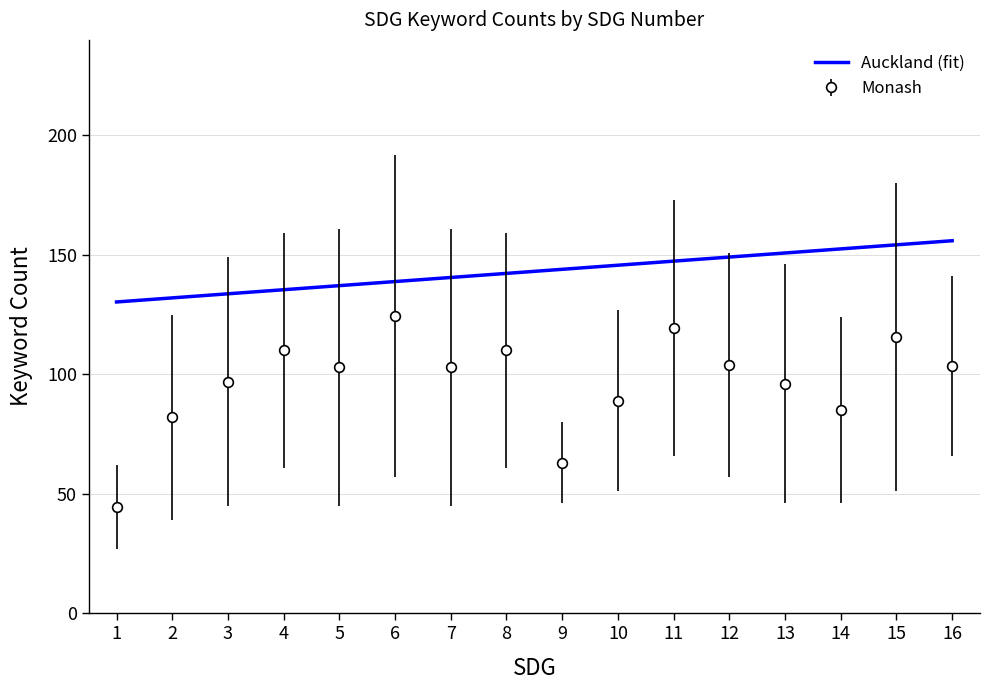

Does the chart display data point markers on the line(s)?

No